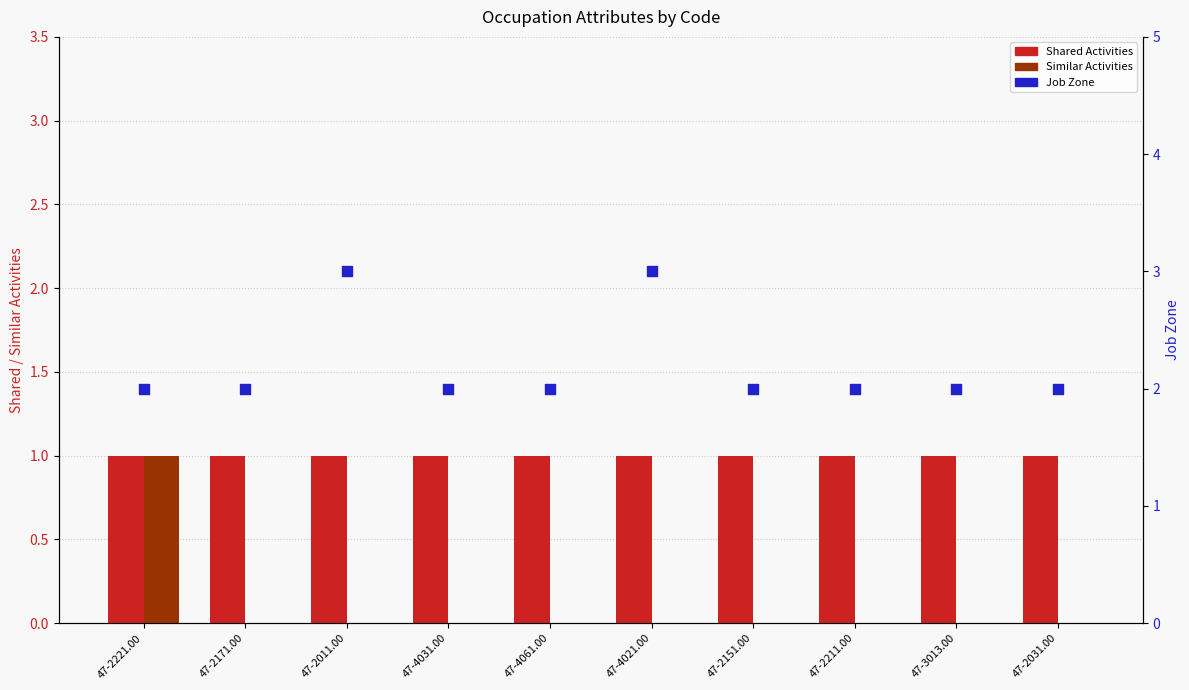

Which series reaches the minimum Y coordinate?

Similar Activities